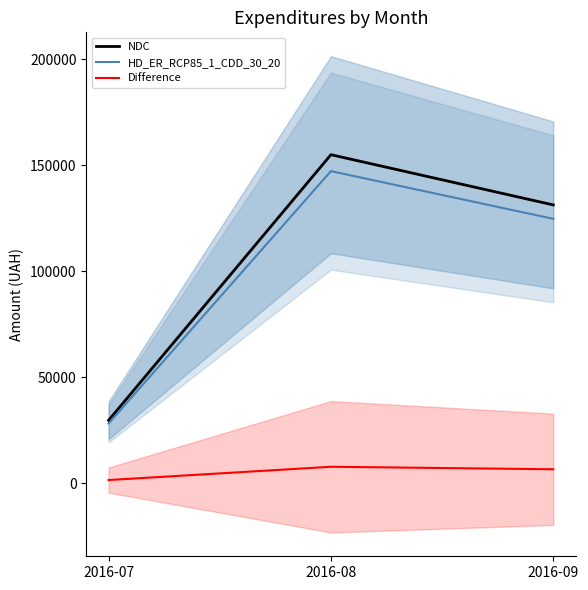

Reading right to left, transcribe all the data shown in this chart.

NDC: 131329.2	155029.0	29659.9
HD_ER_RCP85_1_CDD_30_20: 124762.8	147277.5	28176.9
Difference: 6566.5	7751.5	1483.0